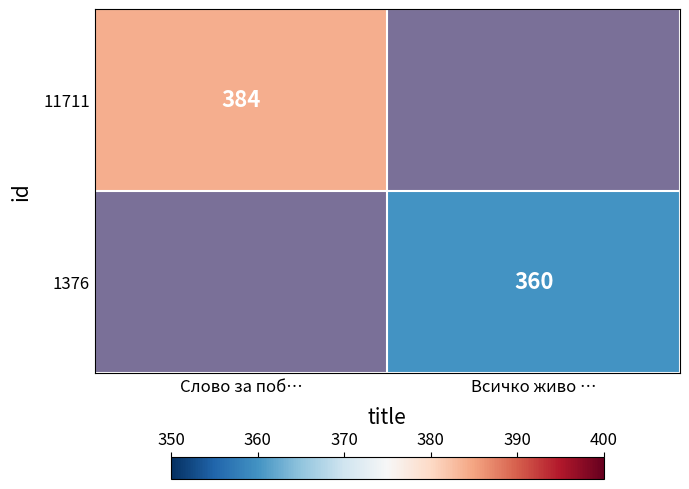

True or false: 1376 has a value of 610 at Всичко живо ….

False